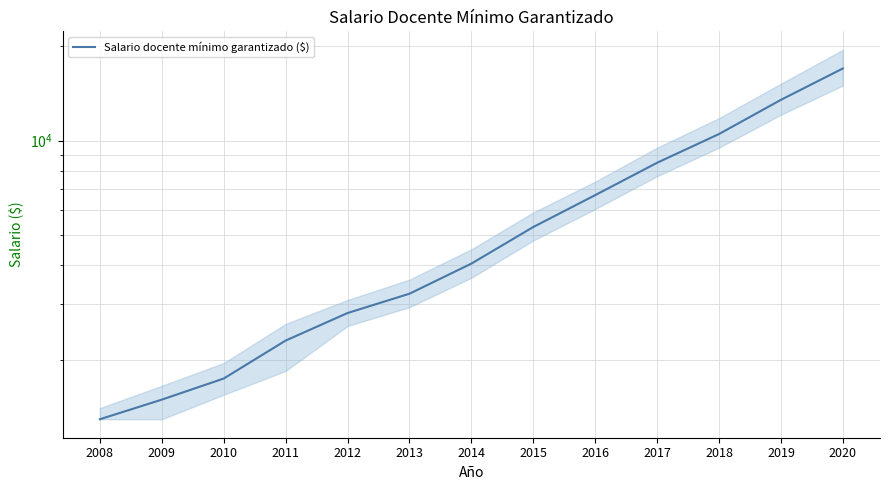

At which label is the value closest to 9145?

2017